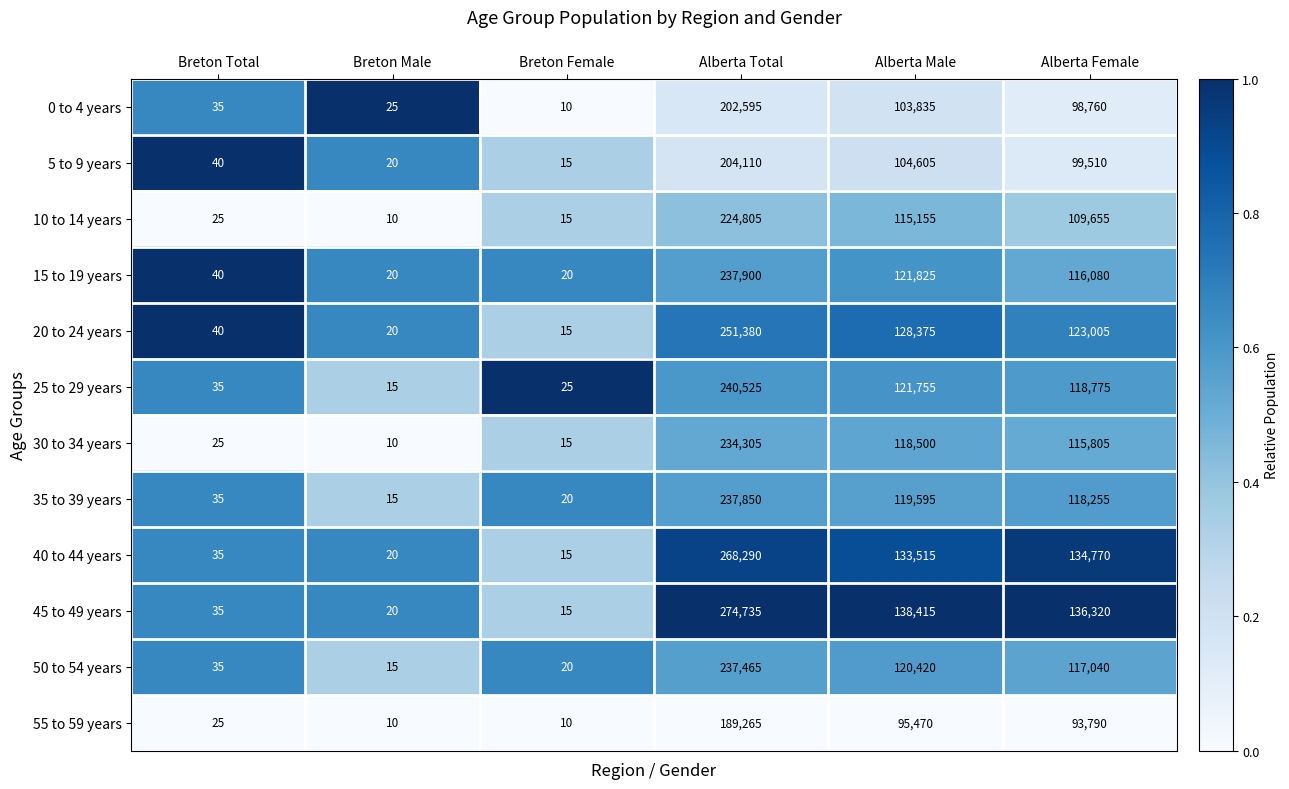

True or false: 40 to 44 years has a value of 20 at Breton Male.

True